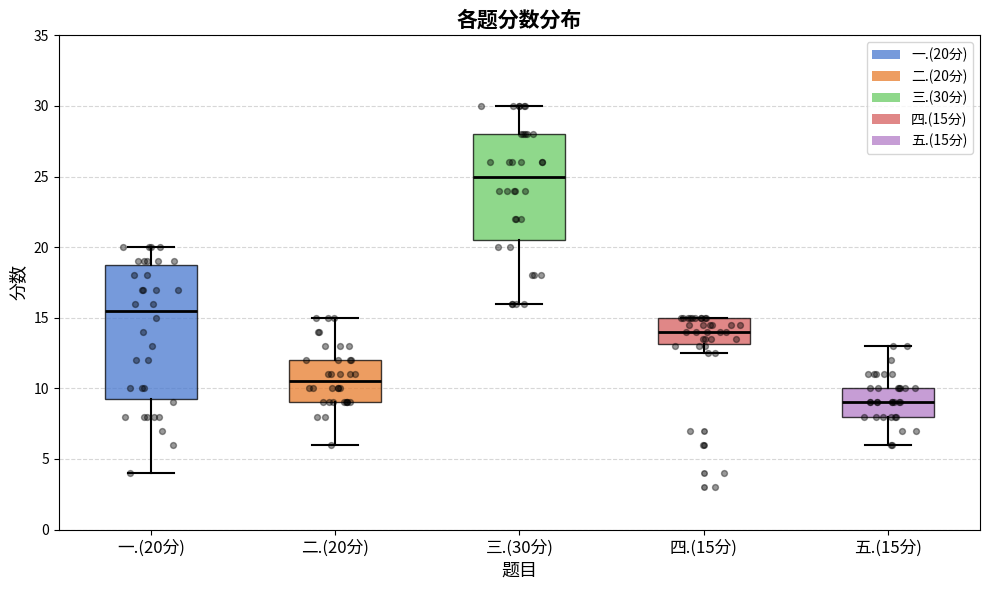

Reading left to right, transcribe this box plot: for each box, give where its median line is, the range the box spans, and where its two whiskers end, as read against the y-axis. The values are not printed on the chart, so give them approximately, as read against the axis.

一.(20分): median 15.5, box 9.5 to 19.0, whiskers 4.0 to 20.0
二.(20分): median 10.5, box 9.0 to 12.0, whiskers 6.0 to 15.0
三.(30分): median 25.0, box 20.5 to 28.0, whiskers 16.0 to 30.0
四.(15分): median 14.0, box 13.0 to 15.0, whiskers 12.5 to 15.0
五.(15分): median 9.0, box 8.0 to 10.0, whiskers 6.0 to 13.0